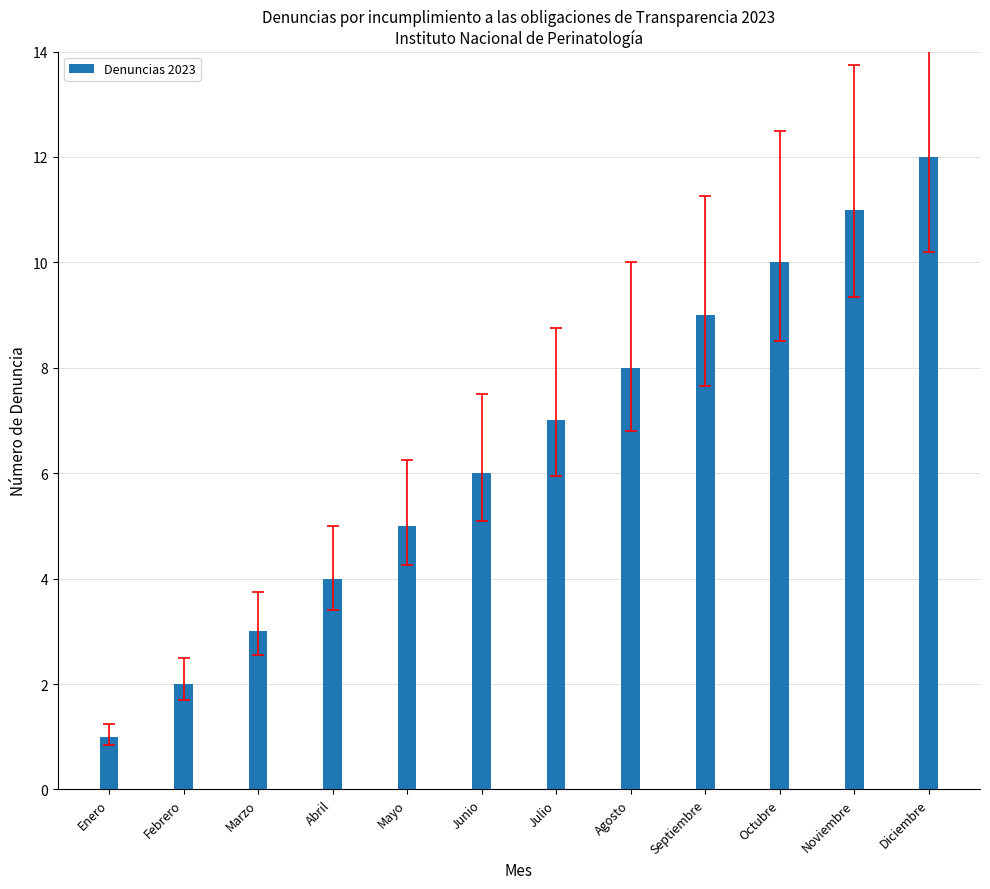

What is the change in value from Enero to Noviembre?

+10